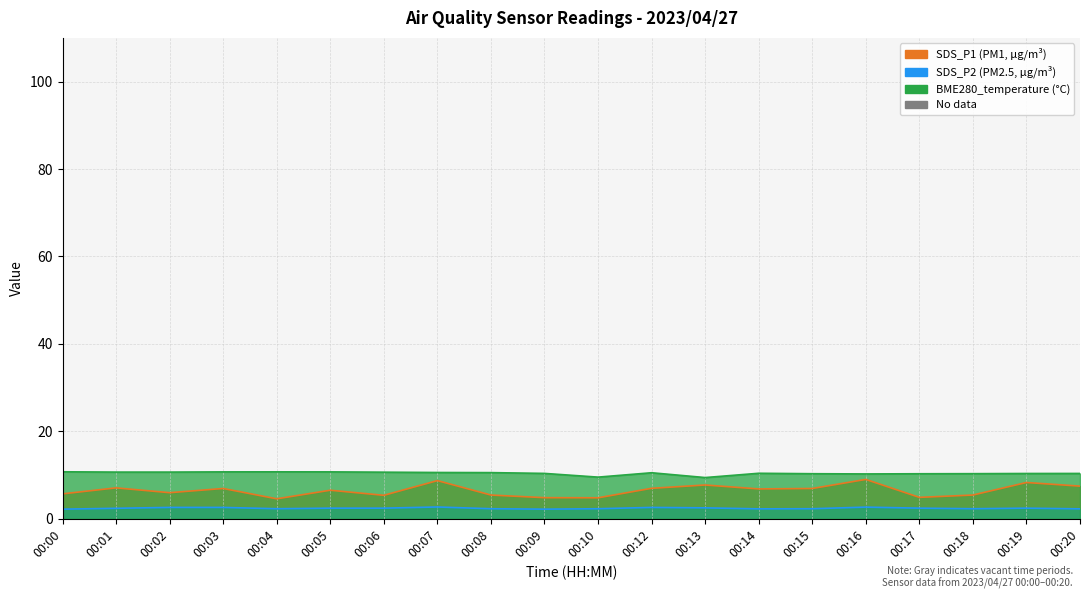

What are all the series names shown in the legend?

SDS_P1, SDS_P2, BME280_temperature